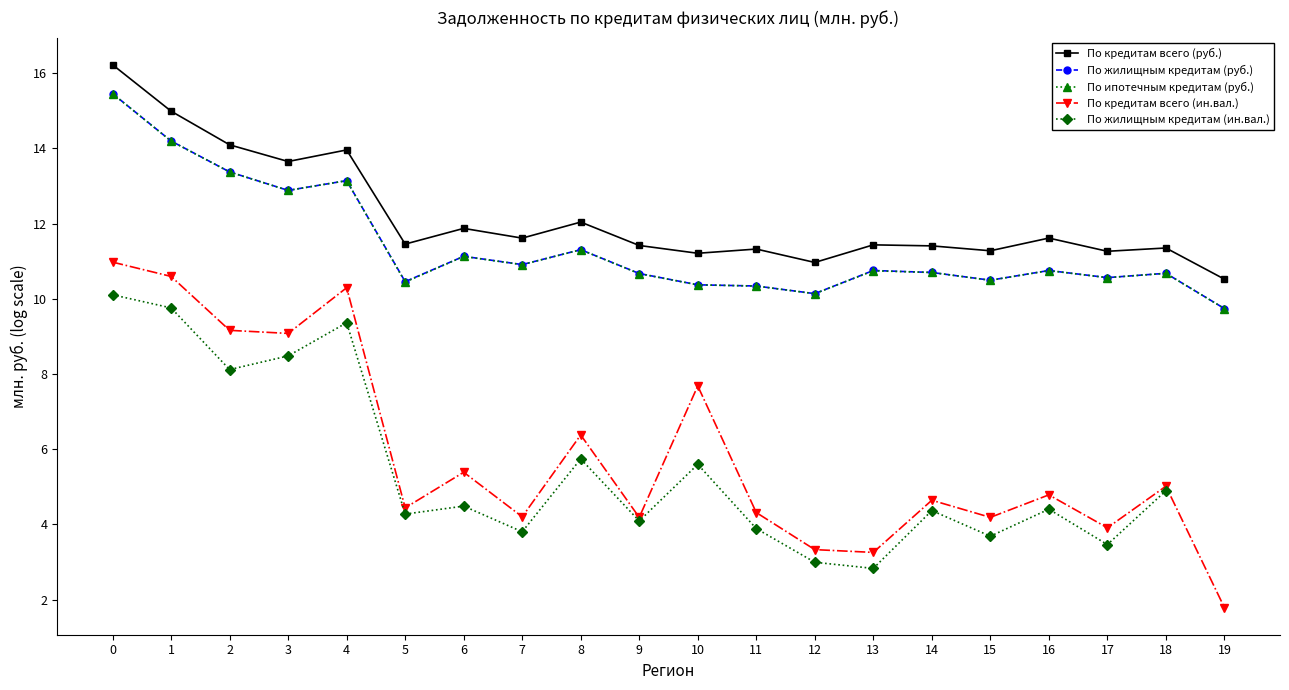

What is the sum of all По ипотечным кредитам (руб.) values?

228.0